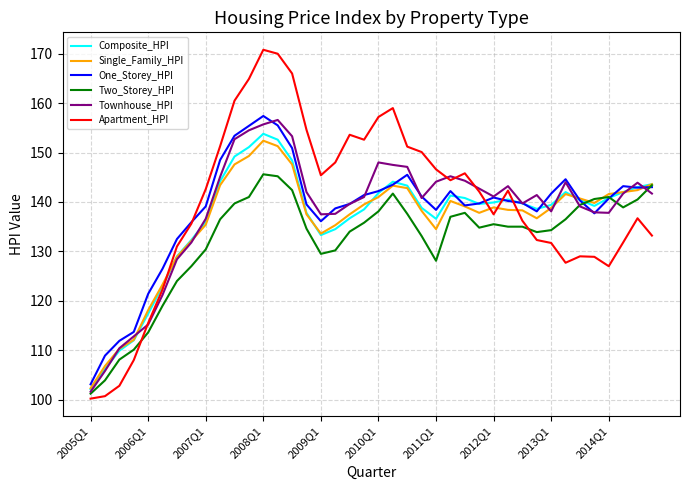

What is the minimum value shown in the chart?

100.2